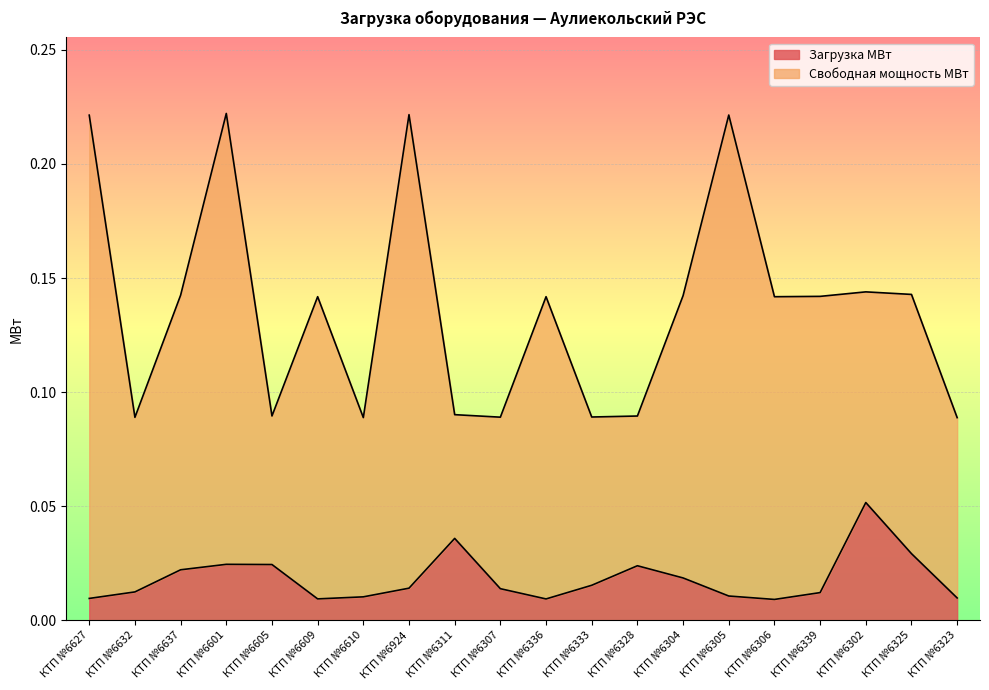

At which label does Загрузка МВт reach its peak?

КТП №6302